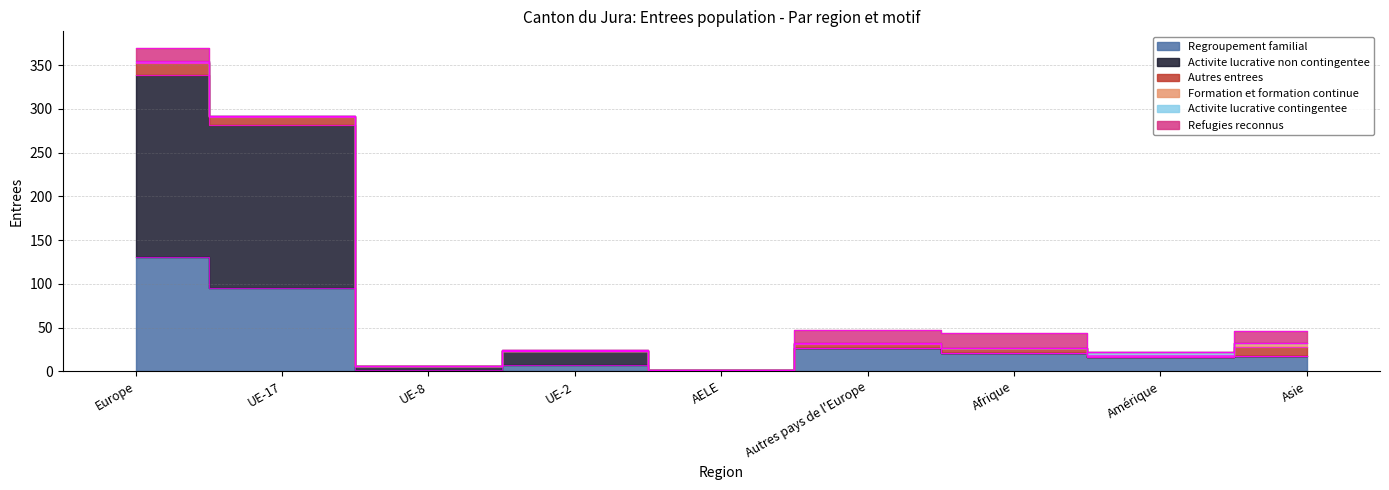

Between UE-17 and Asie, which series saw the biggest shift?

Activite lucrative non contingentee